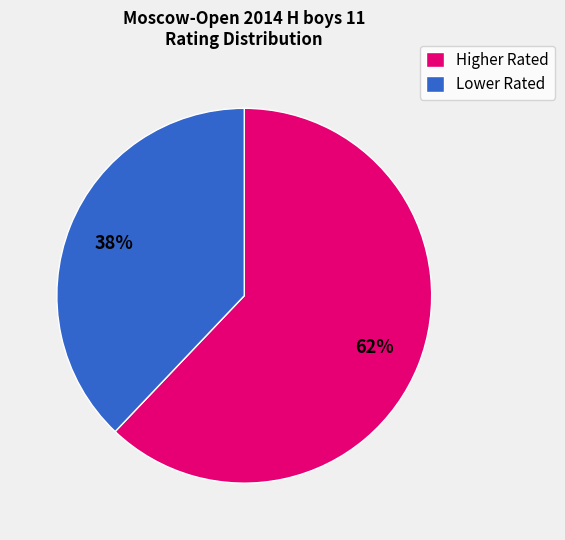

True or false: Lower Rated accounts for 38% of the total.

True